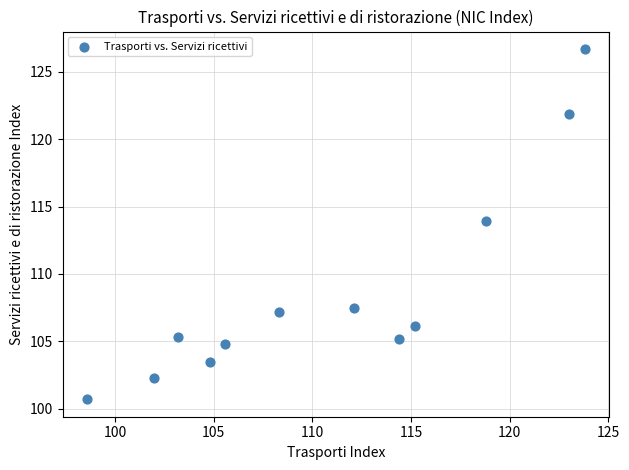

What is the average Y value?

108.8